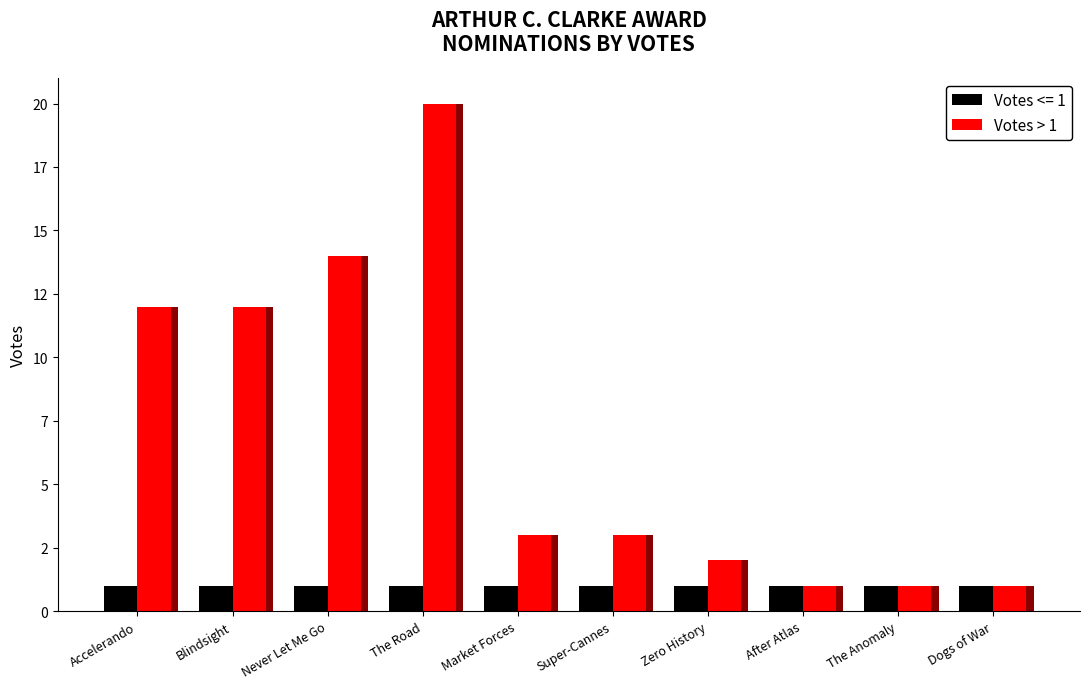

List the labels in order of value, largest first.

The Road, Never Let Me Go, Accelerando, Blindsight, Market Forces, Super-Cannes, Zero History, After Atlas, The Anomaly, Dogs of War